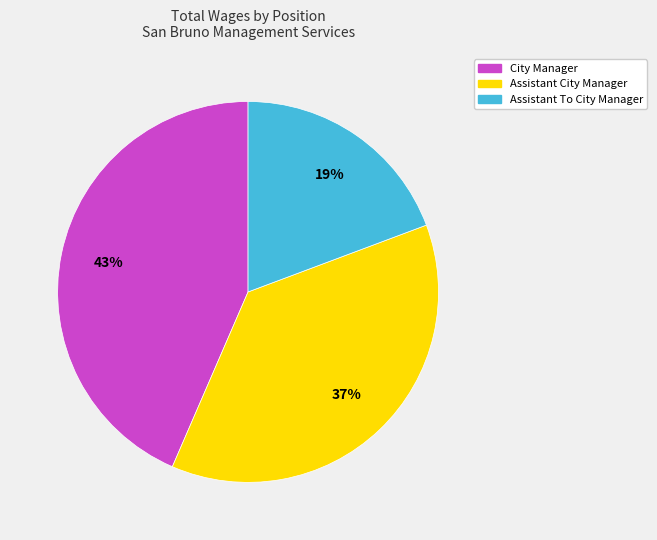

What is the smallest slice in the pie chart?

Assistant To City Manager